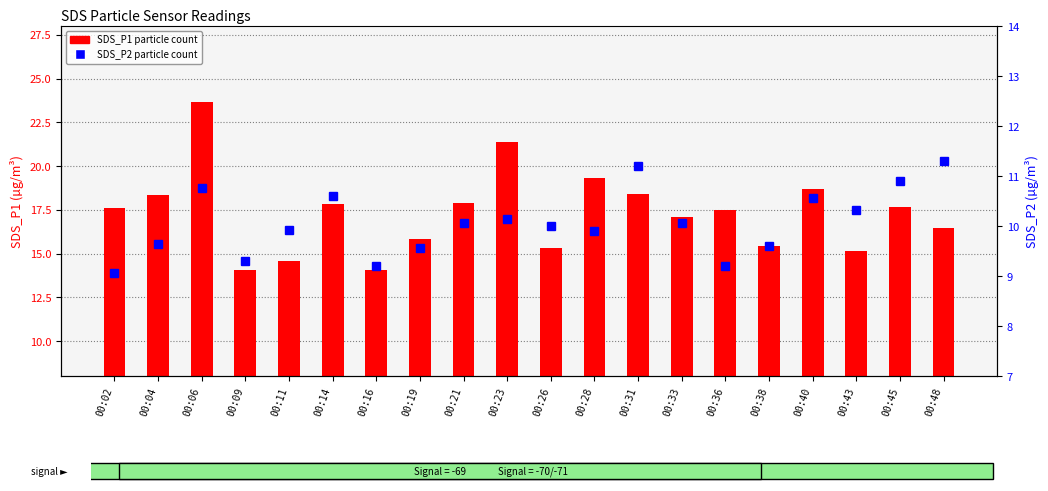

What is the maximum value shown in the chart?

23.7